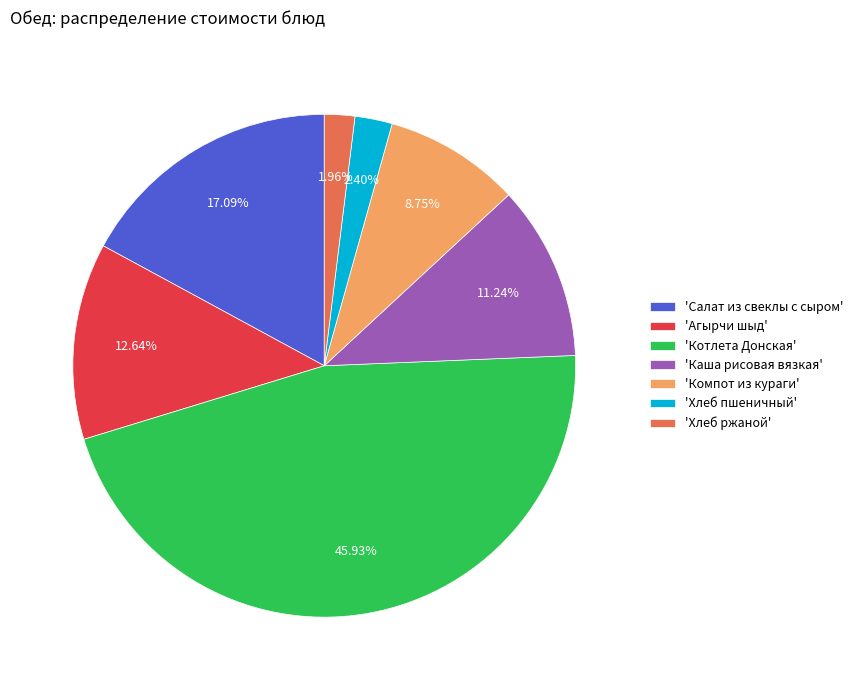

Is there a majority slice in this chart?

No